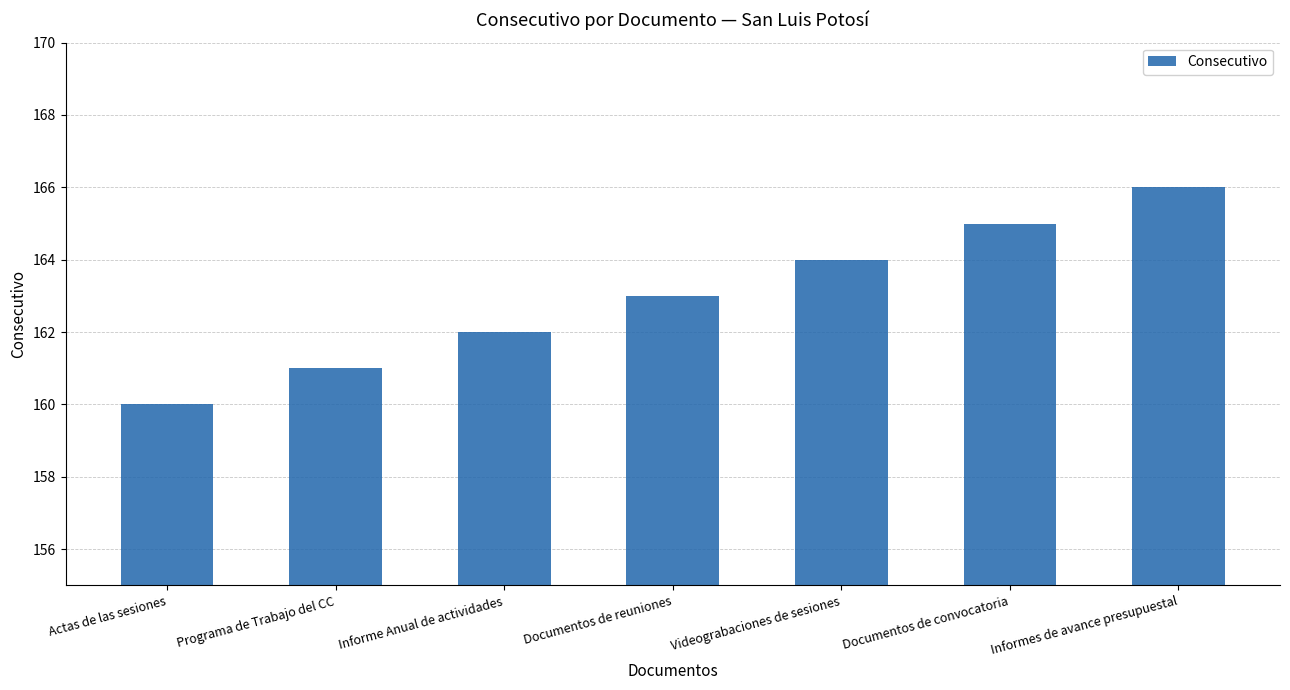

What is the label of the 2nd bar from the right?

Documentos de convocatoria